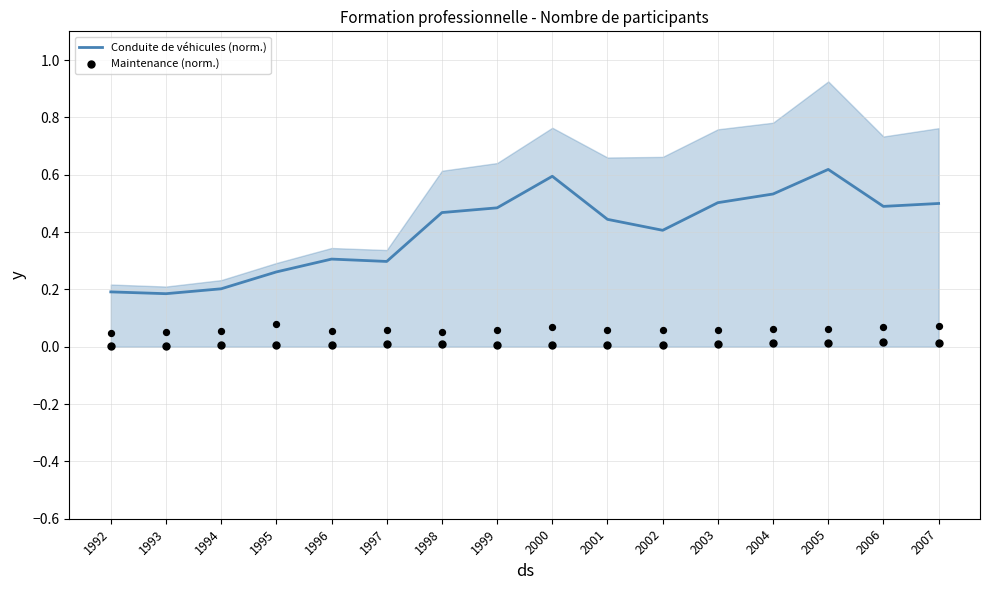

Which series has the largest total across all categories?

Conduite de véhicules (norm.)